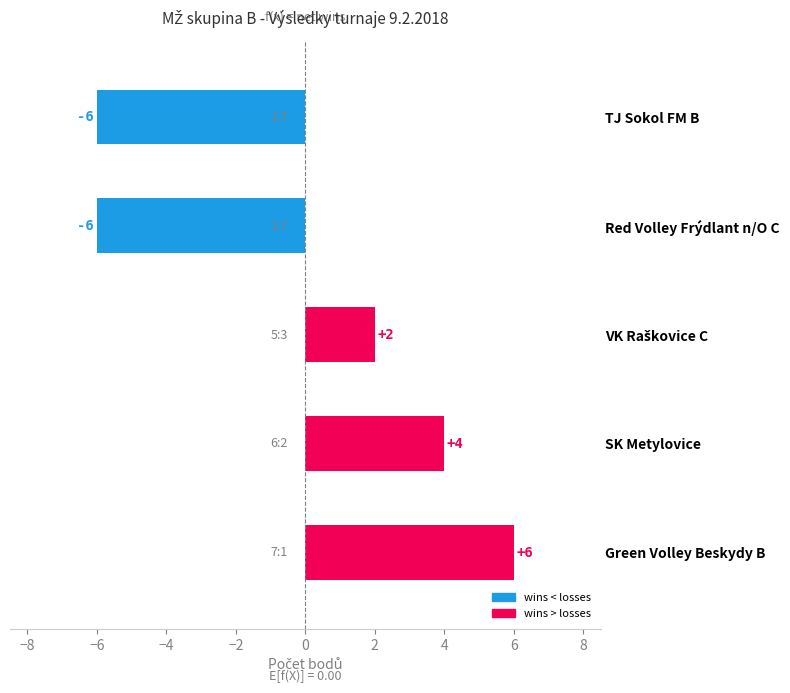

Are the bars grouped side by side (vs. stacked)?

No